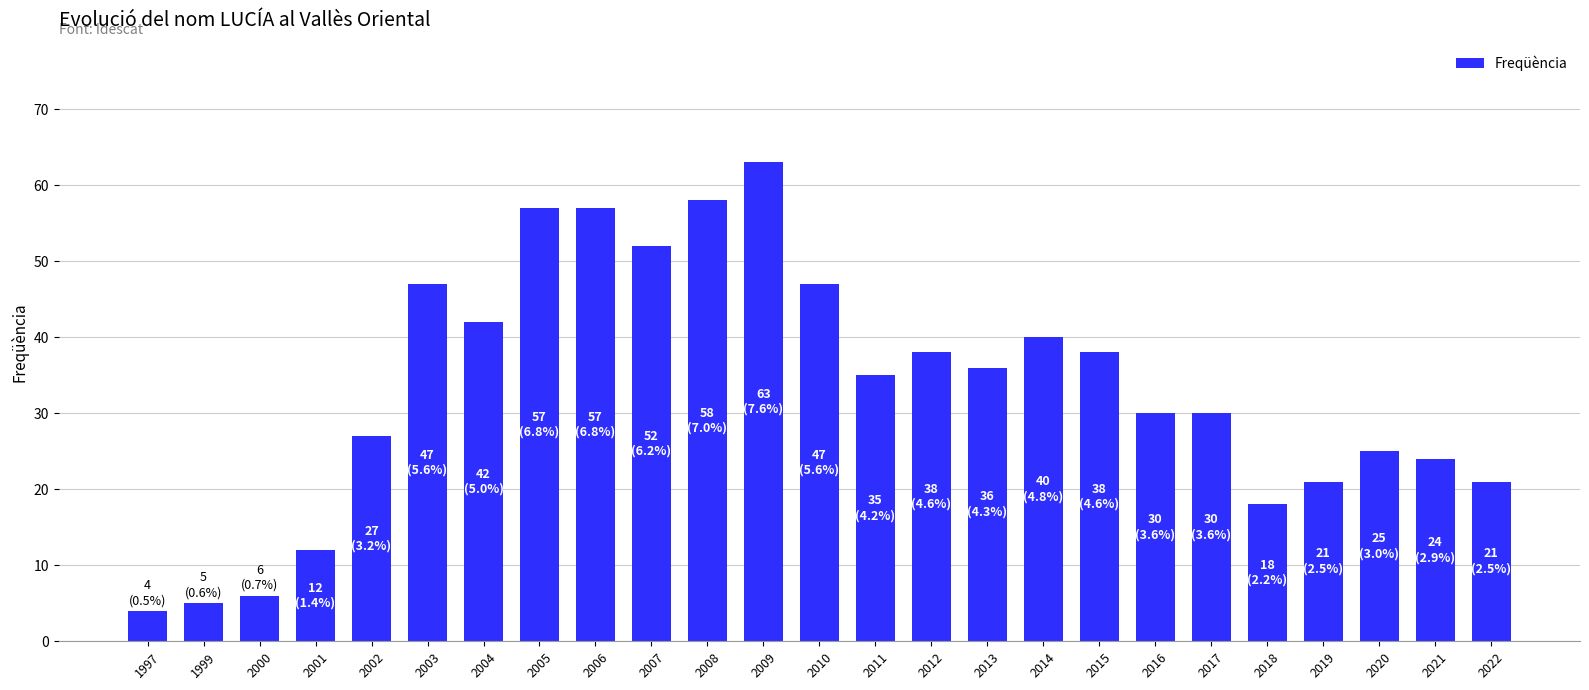

What is the minimum value shown in the chart?

4